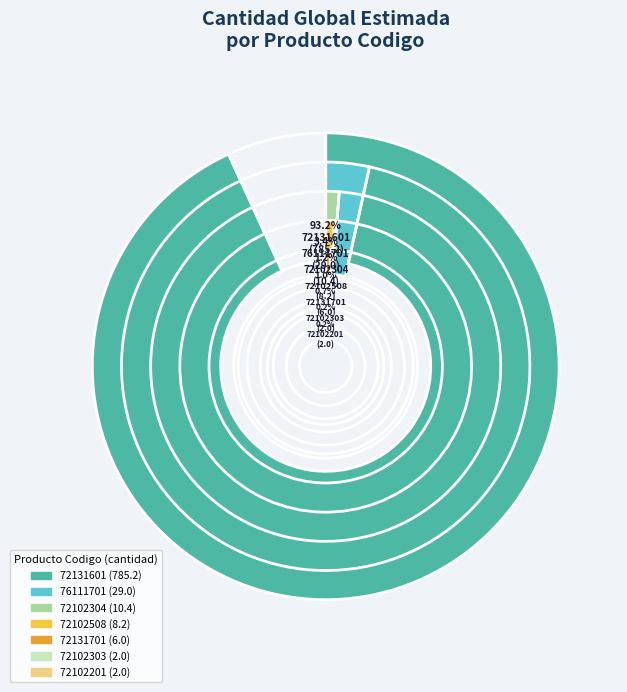

Combined, what portion of the pie is 76111701 and 72102303?

3.7%